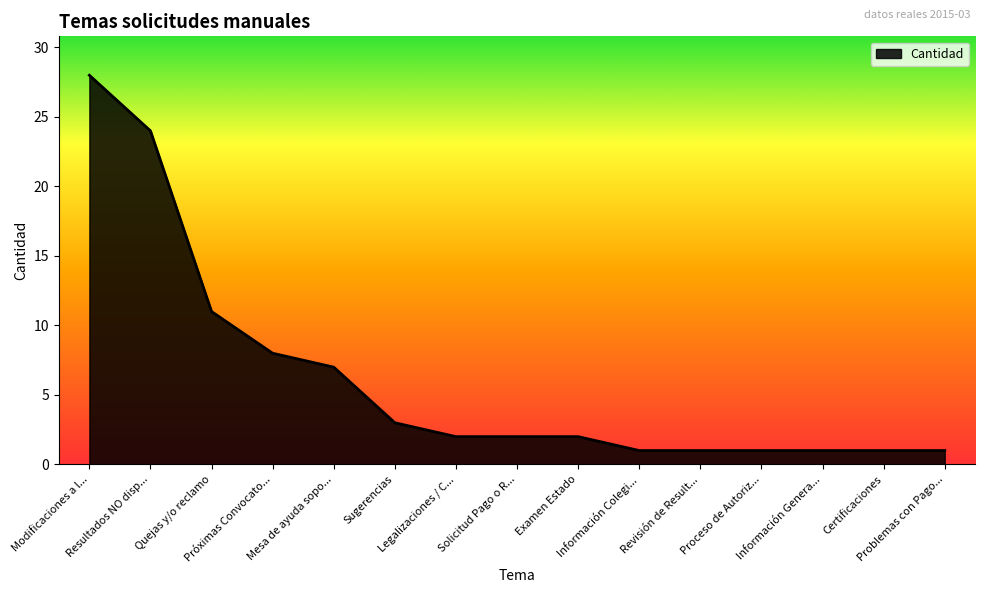

Reading right to left, what are all the values shown in this chart?

1	1	1	1	1	1	2	2	2	3	7	8	11	24	28